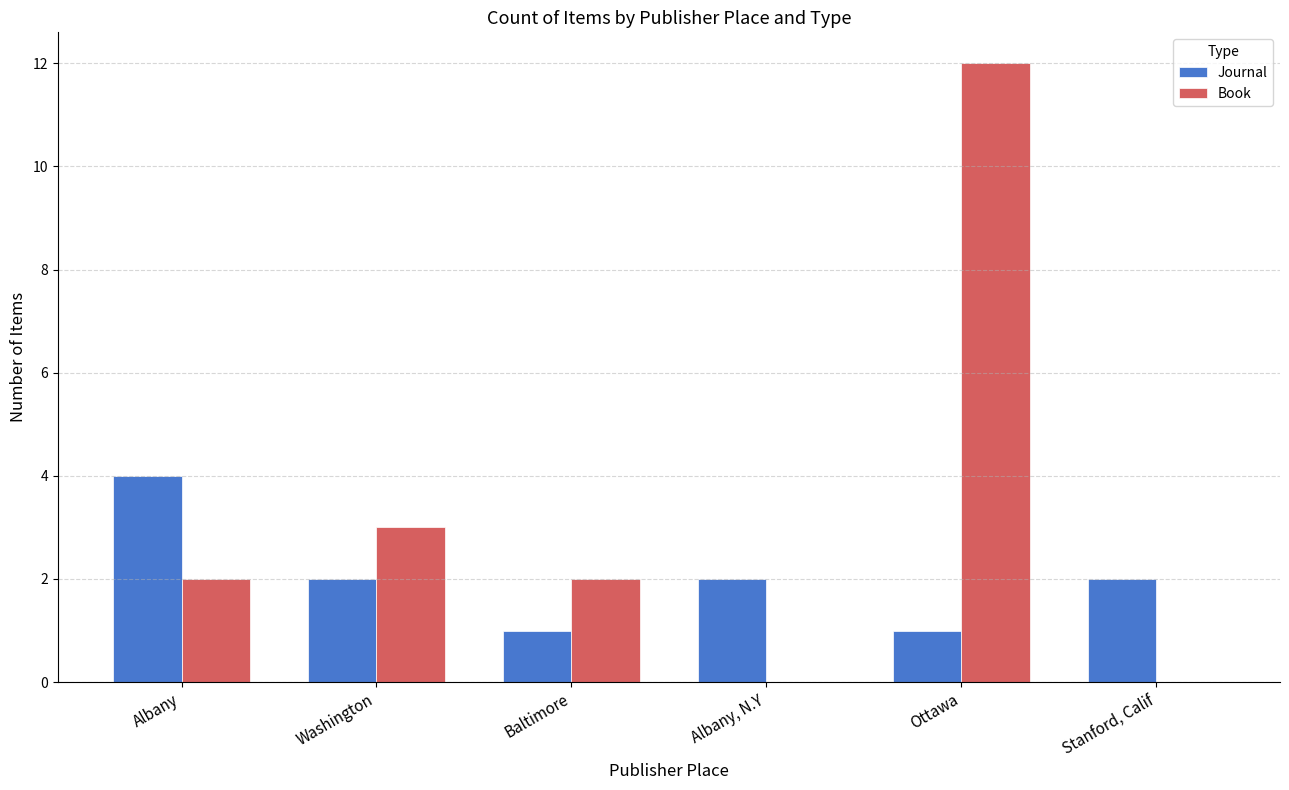

Are the bars grouped side by side (vs. stacked)?

Yes